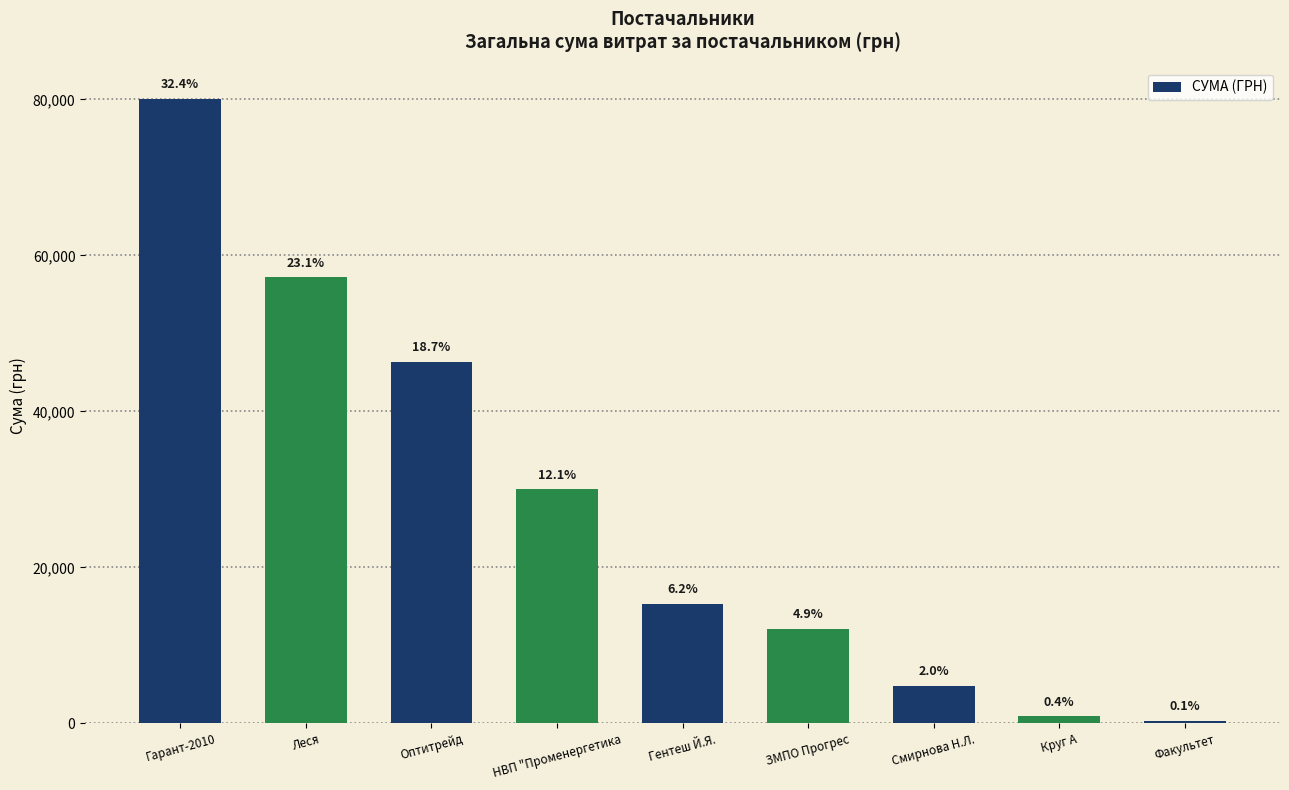

How many series are shown in this chart?

1